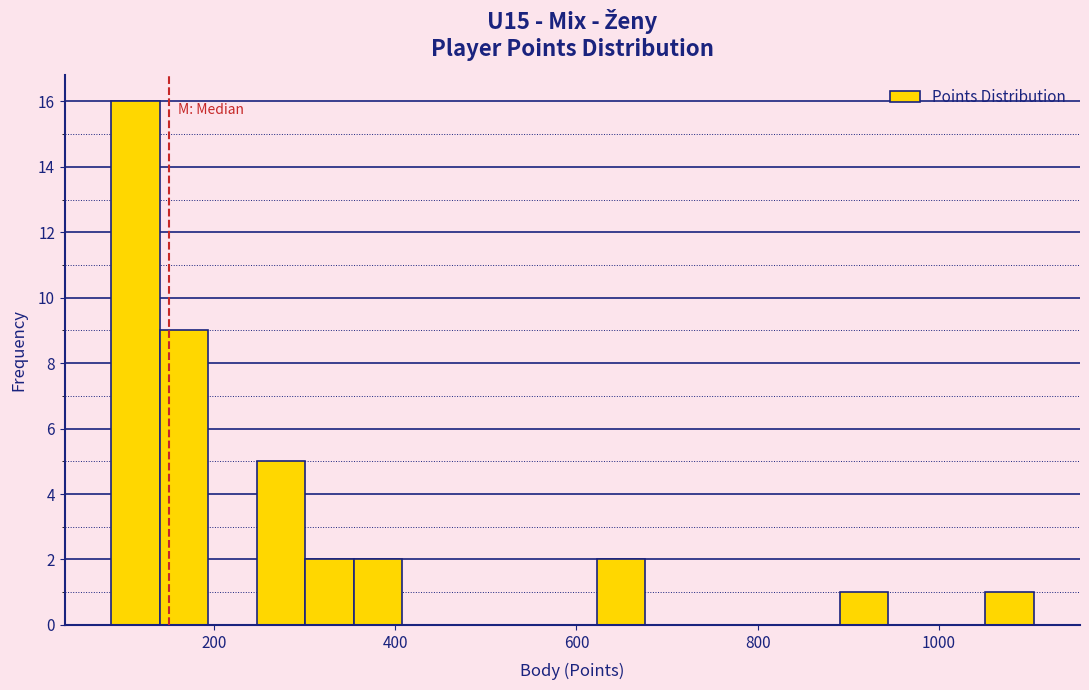

Read against the x-axis, roughly where is the centre of the tallest bar?

120